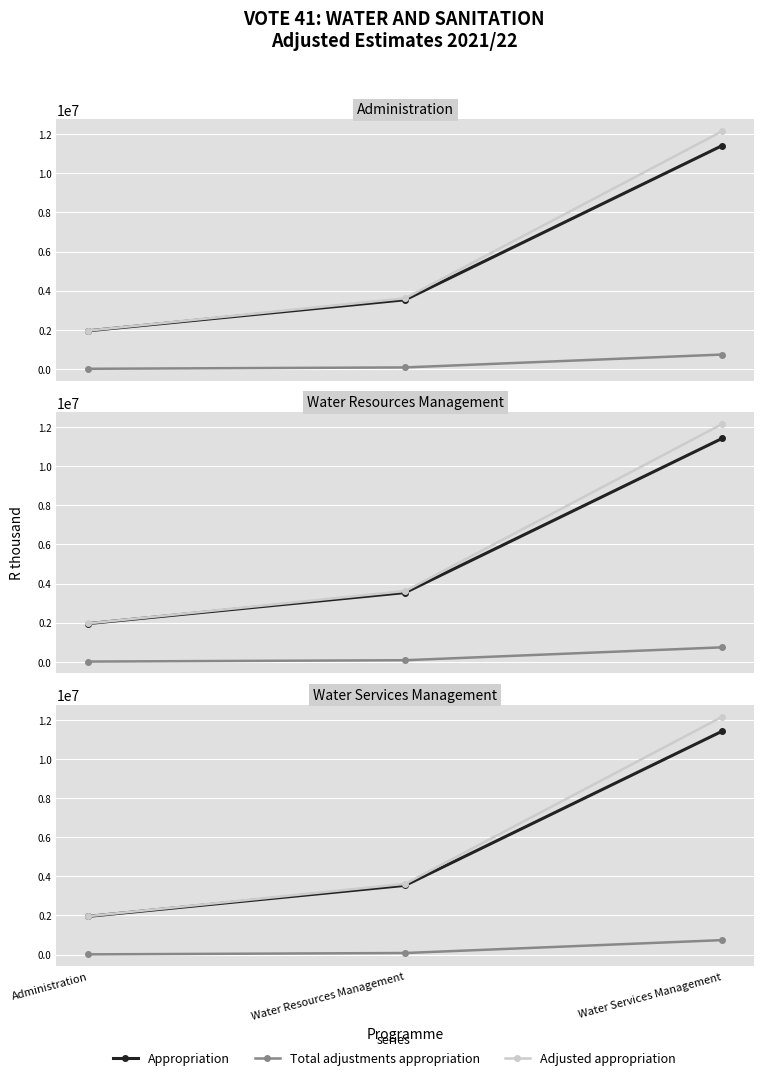

List the labels in order of Adjusted appropriation value, largest first.

Water Services Management, Water Resources Management, Administration